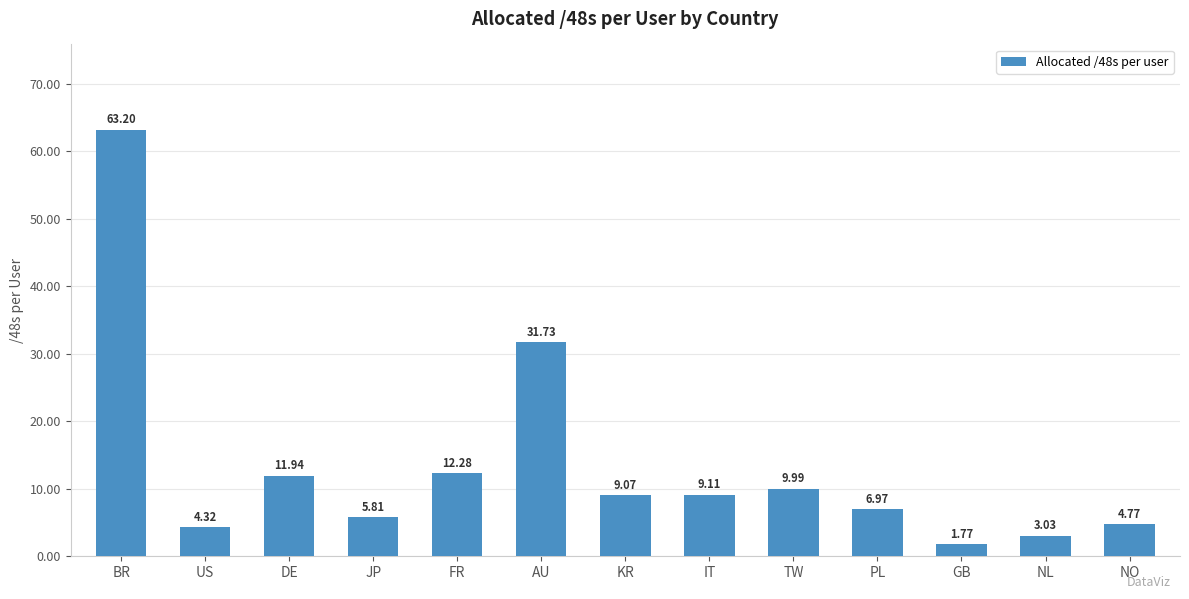

Does the chart contain stacked bars?

No